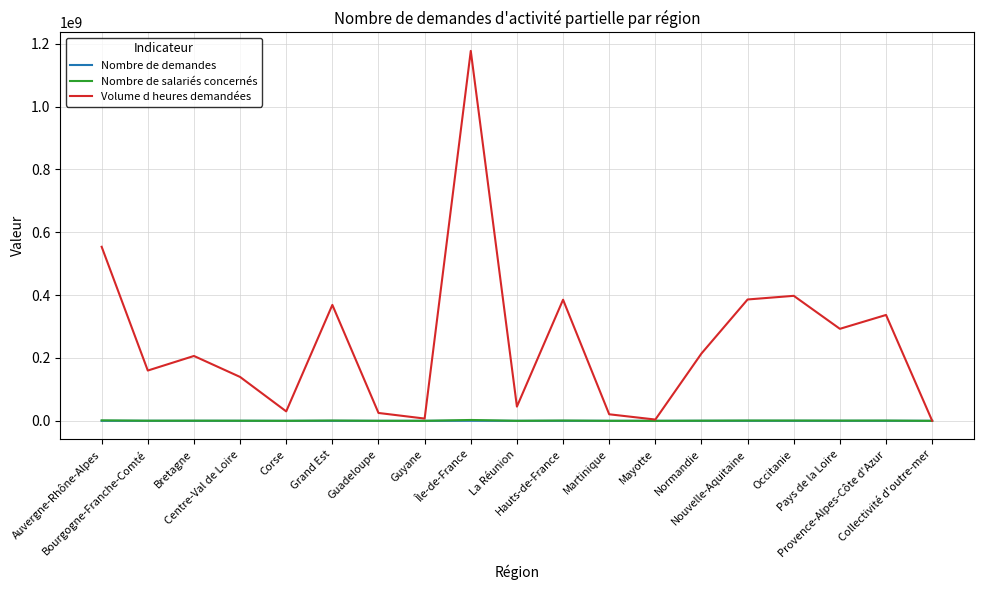

Is it true that Volume d heures demandées equals 270319787 at Bourgogne-Franche-Comté?

False